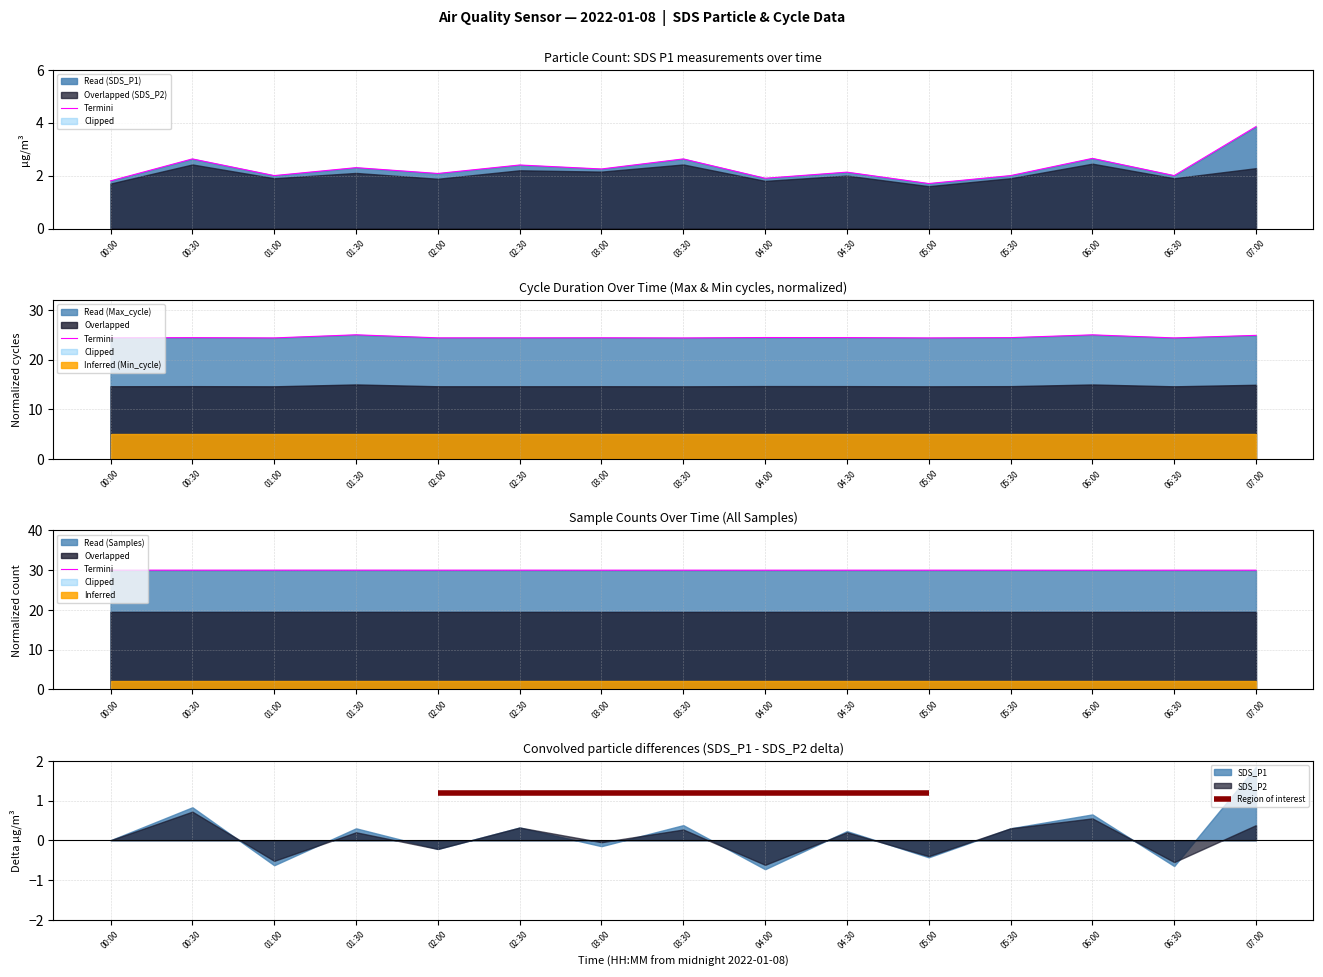

At which category is the sum across all series the highest?

07:00